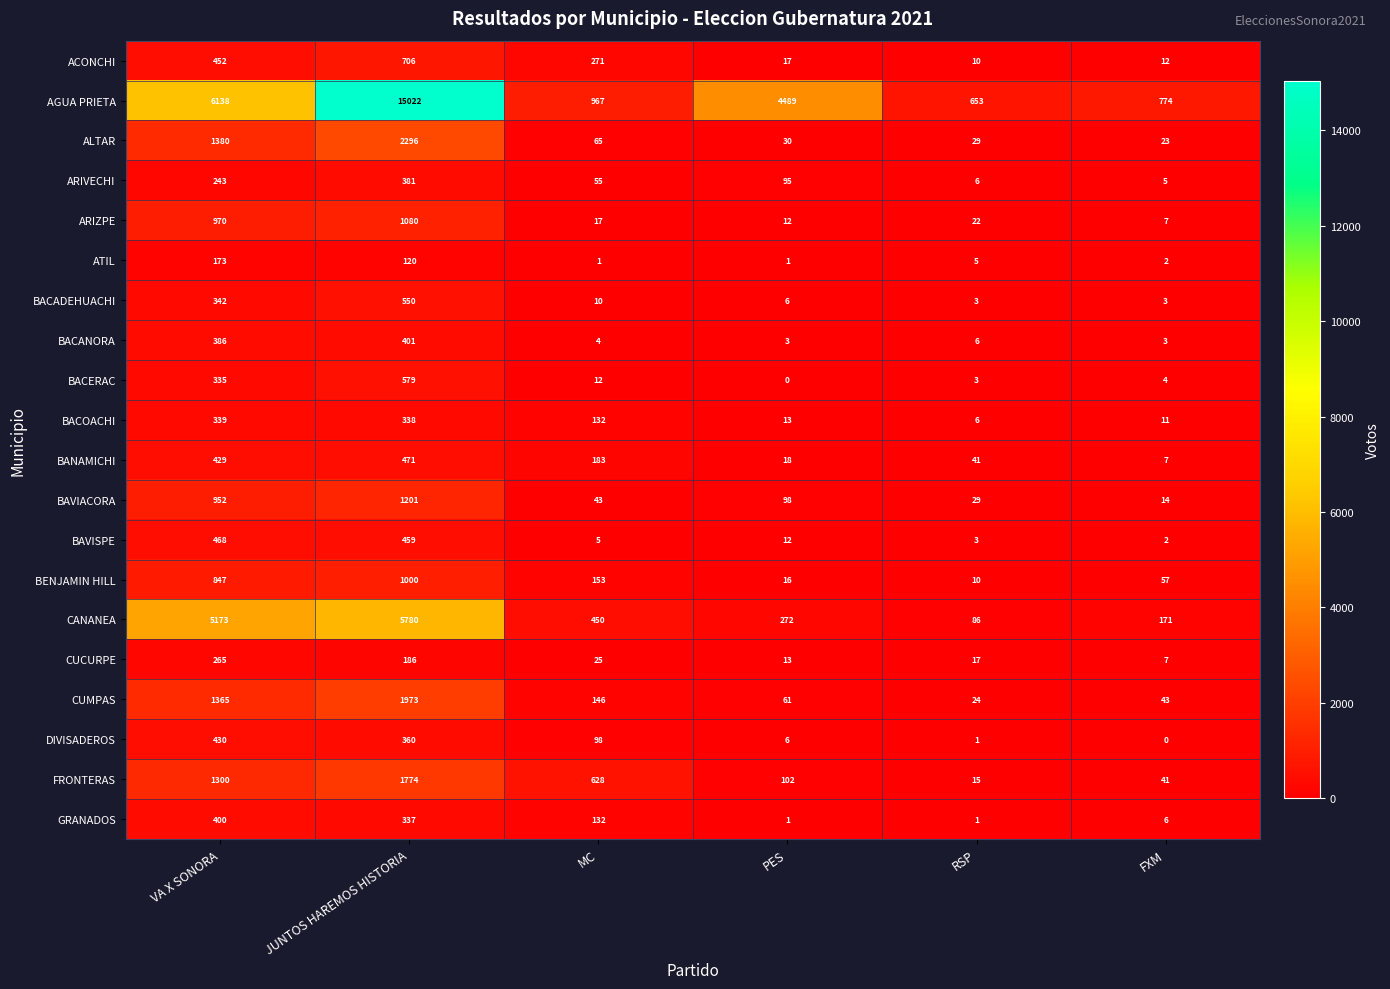

At how many categories does at least one series exceed 7461?

1